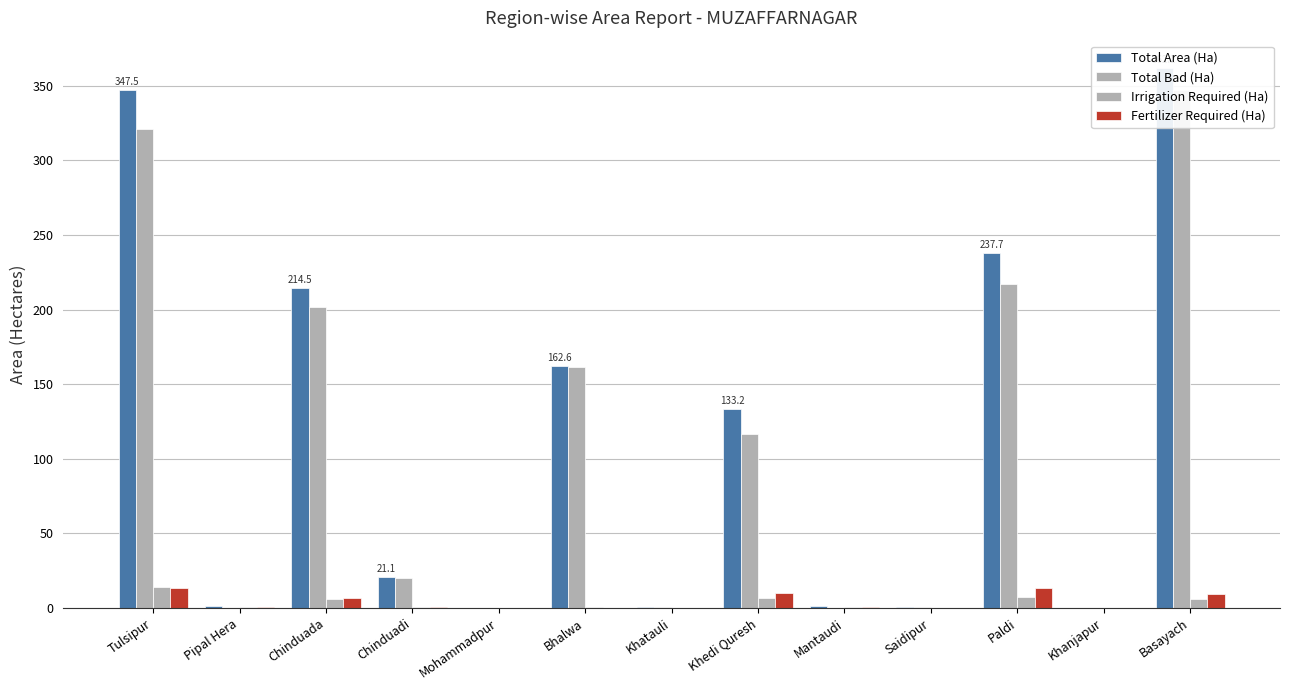

What is the label of the 13th bar from the left?

Basayach